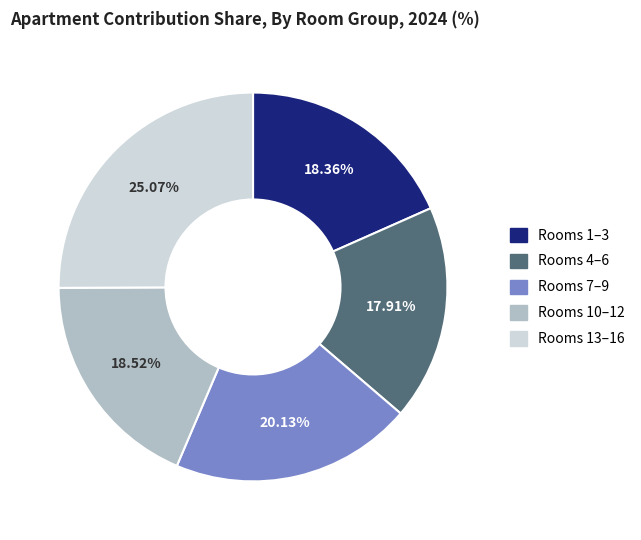

Is there a majority slice in this chart?

No